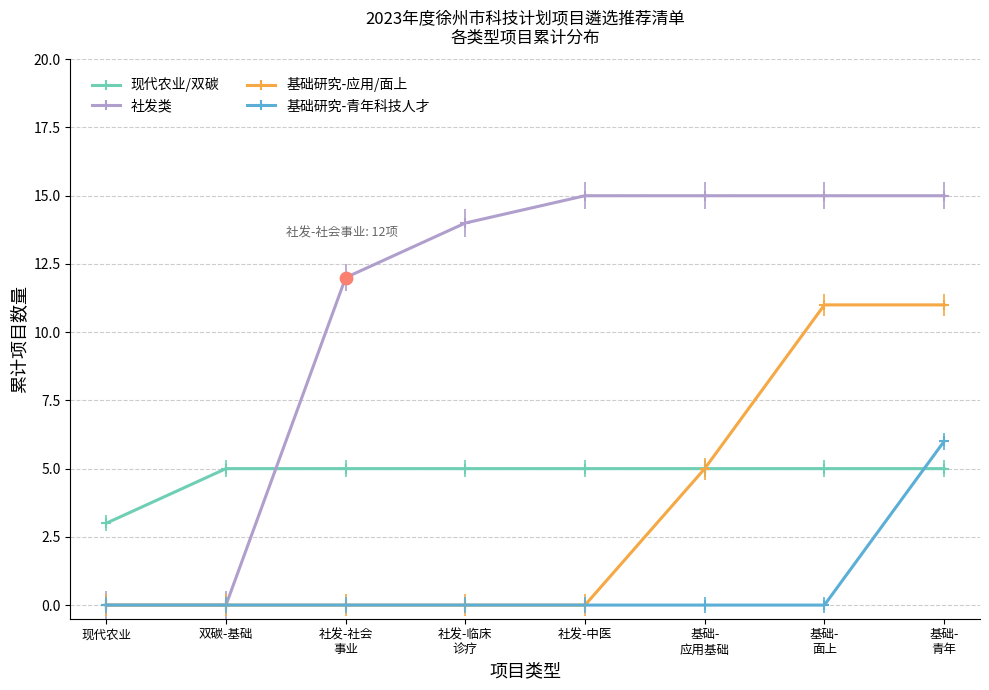

Which series has the widest spread of values?

社发类